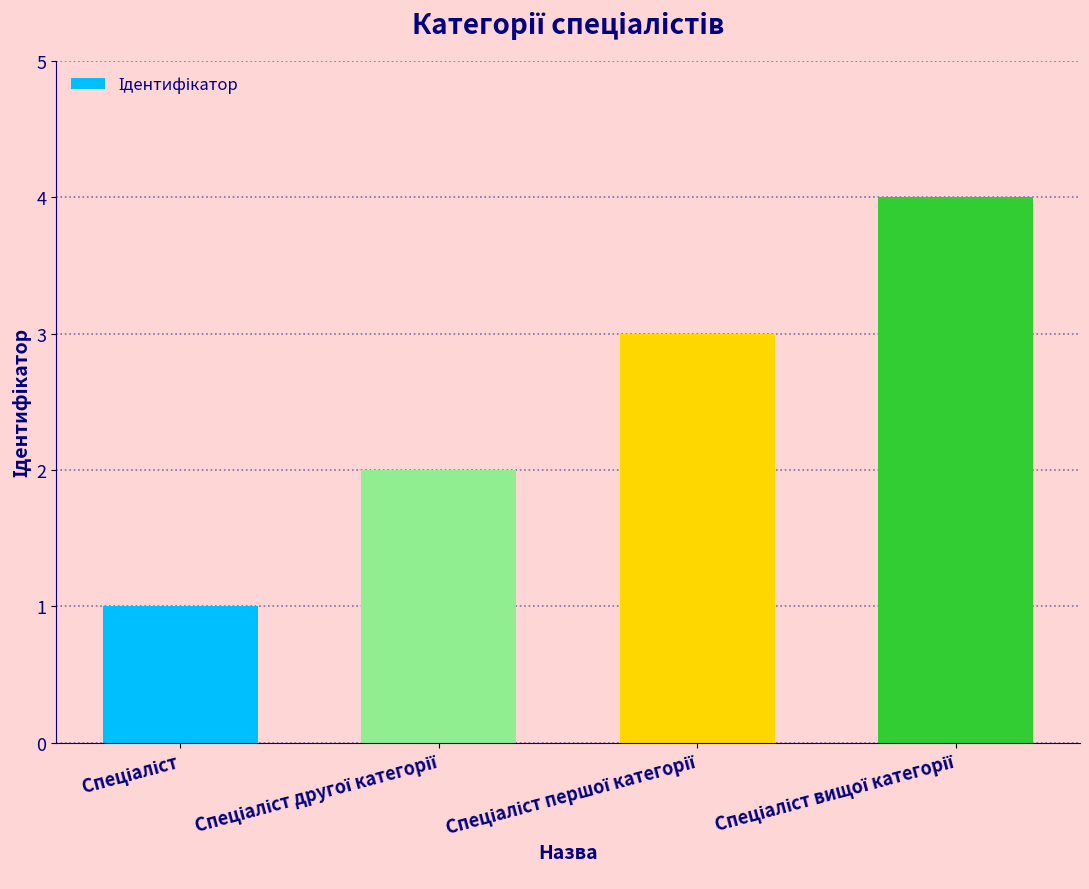

How many data points are less than 3?

2